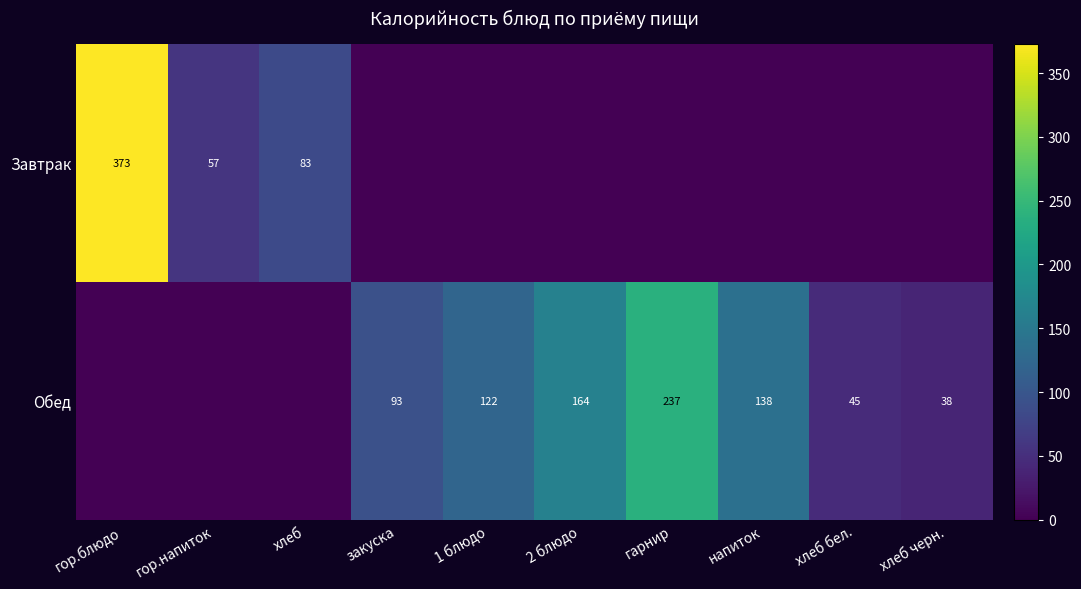

The value of Обед at гарнир is 382.4. True or false?

False